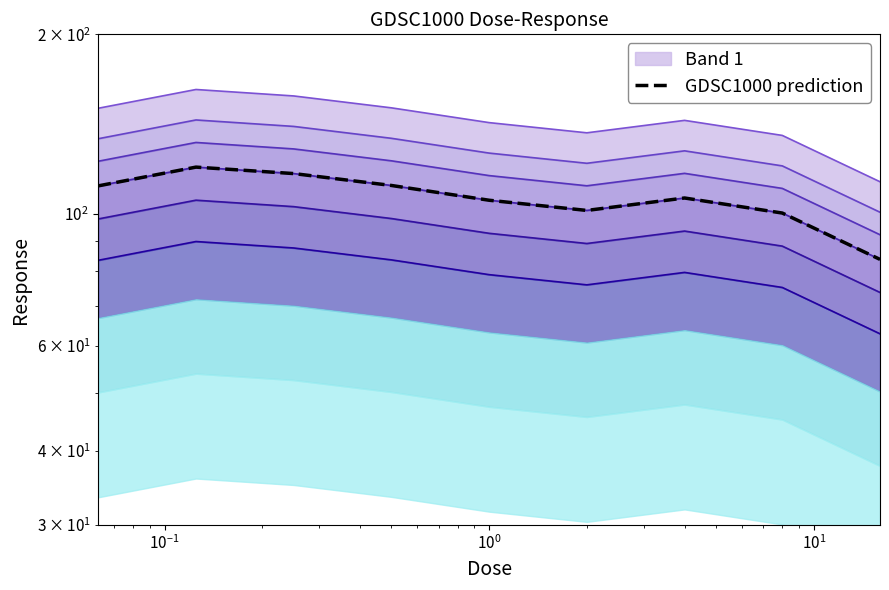

How many points are lower than both their immediate neighbors (excluding endpoints)?

1